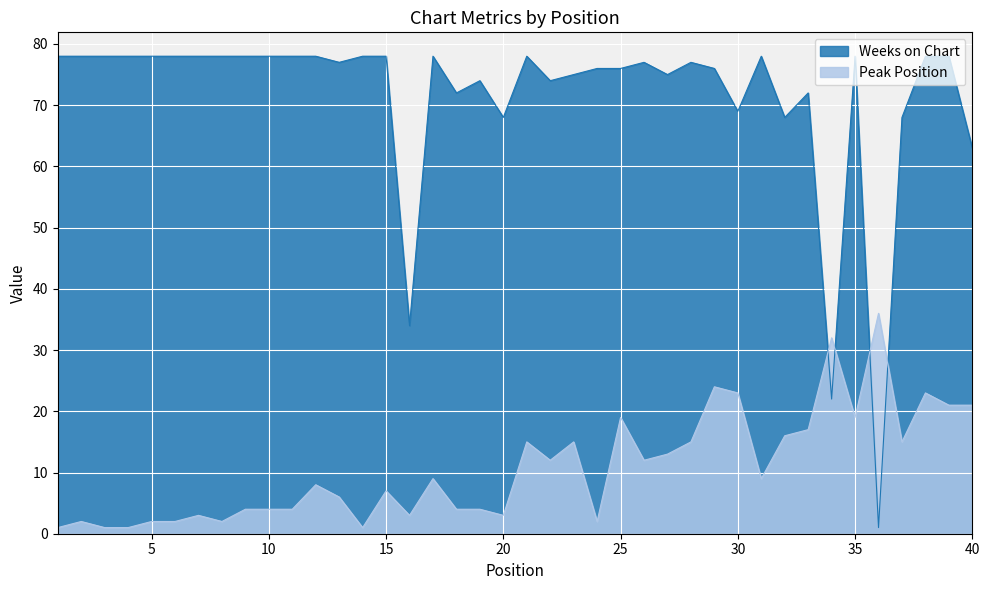

Is it true that Weeks on Chart equals 25 at 12?

False